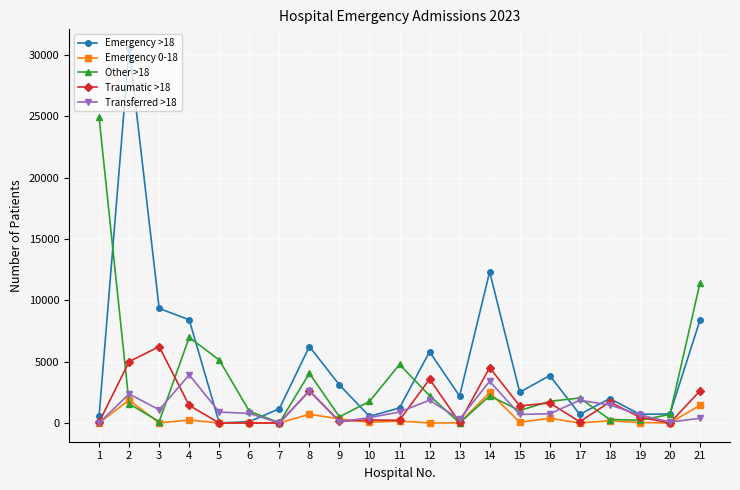

What is the value of the Emergency >18 point at the 16th from the left?

3869